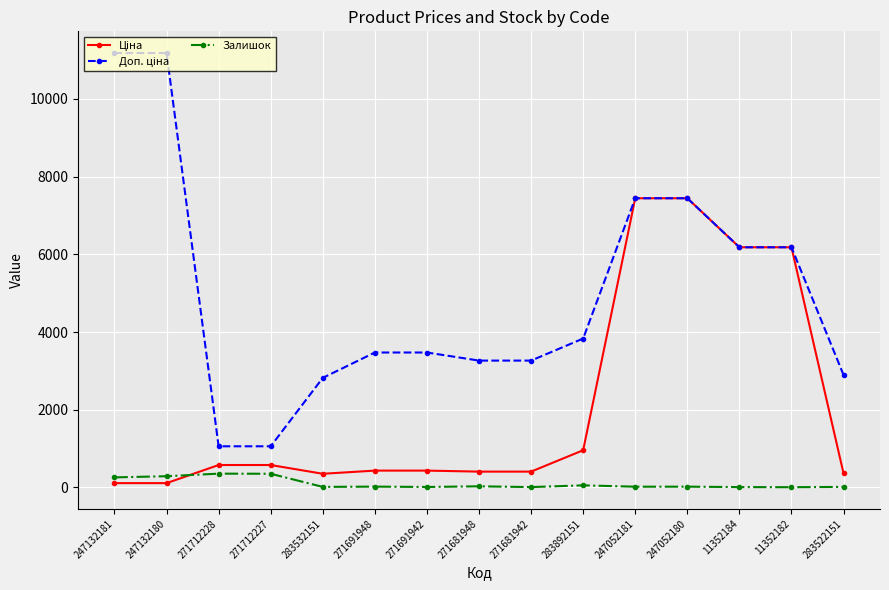

What is the value of the Залишок point at the 13th from the left?

10.0